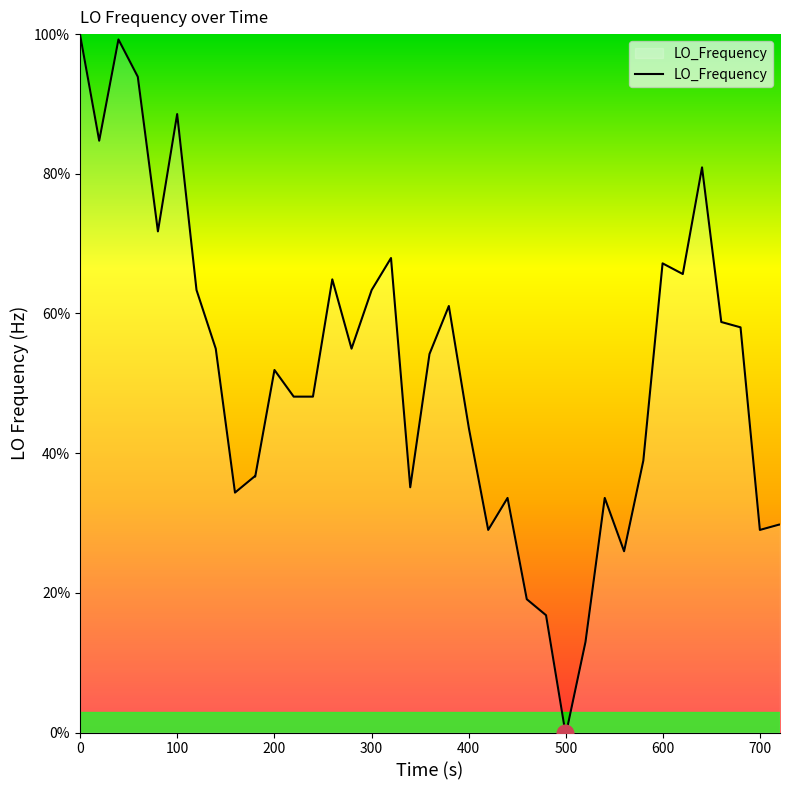

What is the greatest value displayed?

100.0